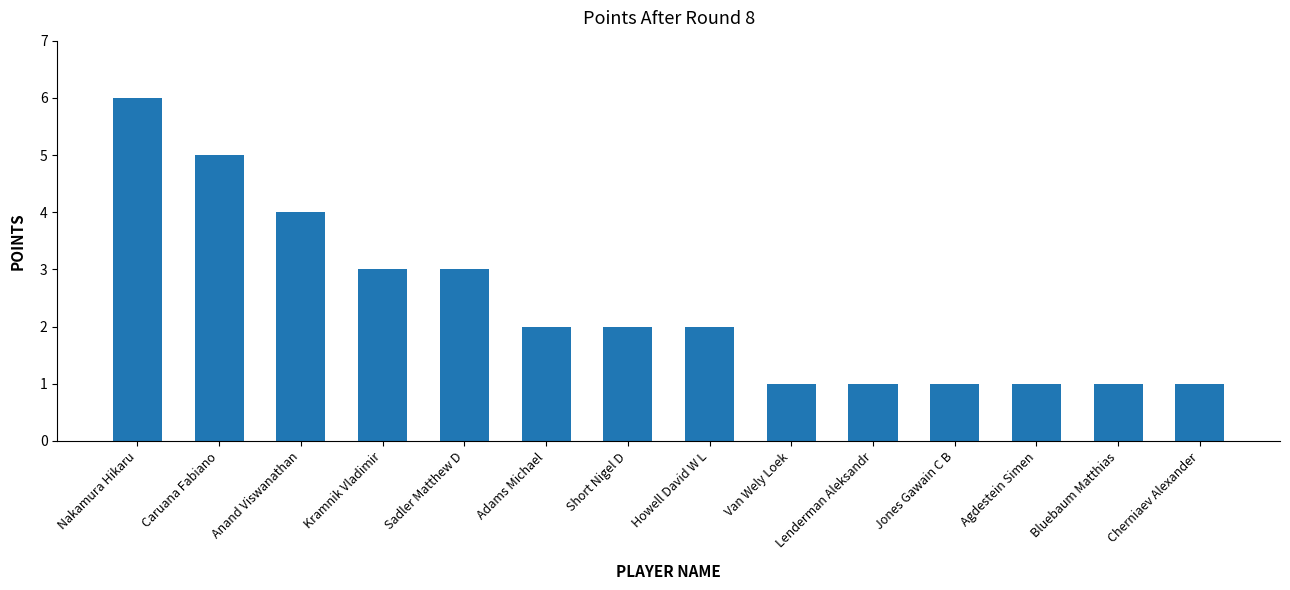

What is the label of the 13th bar from the right?

Caruana Fabiano